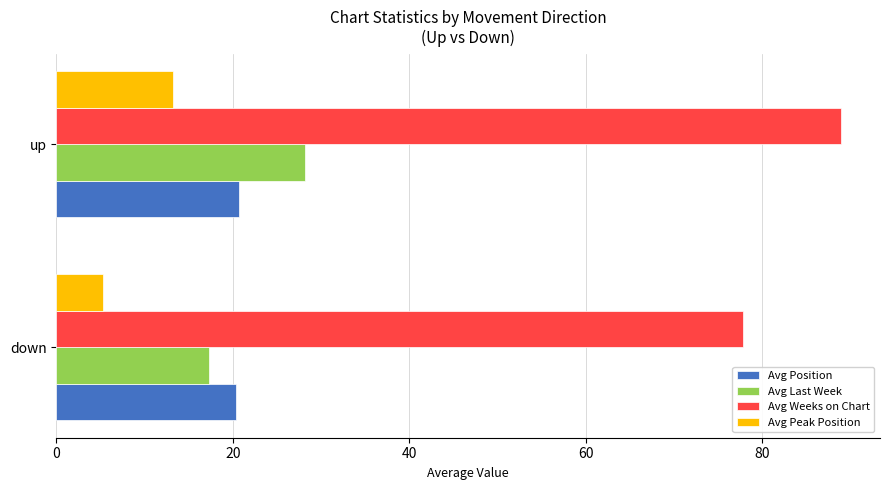

What is the lowest value of the Avg Weeks on Chart series?

77.8